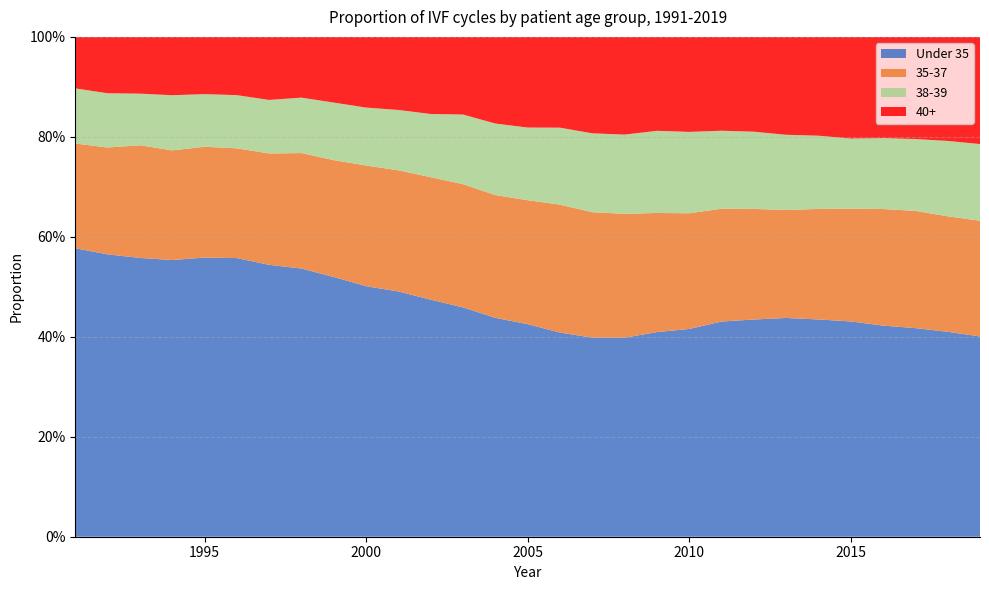

Reading left to right, what are all the values shown in this chart?

Under 35: 0.6	0.6	0.6	0.6	0.6	0.6	0.5	0.5	0.5	0.5	0.5	0.5	0.5	0.4	0.4	0.4	0.4	0.4	0.4	0.4	0.4	0.4	0.4	0.4	0.4	0.4	0.4	0.4	0.4
35-37: 0.2	0.2	0.2	0.2	0.2	0.2	0.2	0.2	0.2	0.2	0.2	0.2	0.2	0.2	0.2	0.3	0.3	0.2	0.2	0.2	0.2	0.2	0.2	0.2	0.2	0.2	0.2	0.2	0.2
38-39: 0.1	0.1	0.1	0.1	0.1	0.1	0.1	0.1	0.1	0.1	0.1	0.1	0.1	0.1	0.1	0.2	0.2	0.2	0.2	0.2	0.2	0.2	0.2	0.1	0.1	0.1	0.1	0.2	0.2
40+: 0.1	0.1	0.1	0.1	0.1	0.1	0.1	0.1	0.1	0.1	0.1	0.2	0.2	0.2	0.2	0.2	0.2	0.2	0.2	0.2	0.2	0.2	0.2	0.2	0.2	0.2	0.2	0.2	0.2